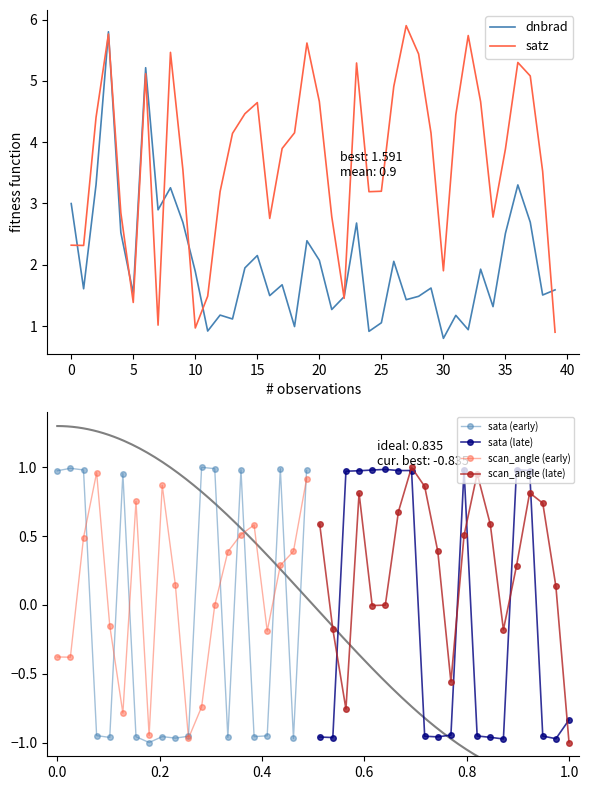

List the series in order of their peak value, highest first.

satz, dnbrad